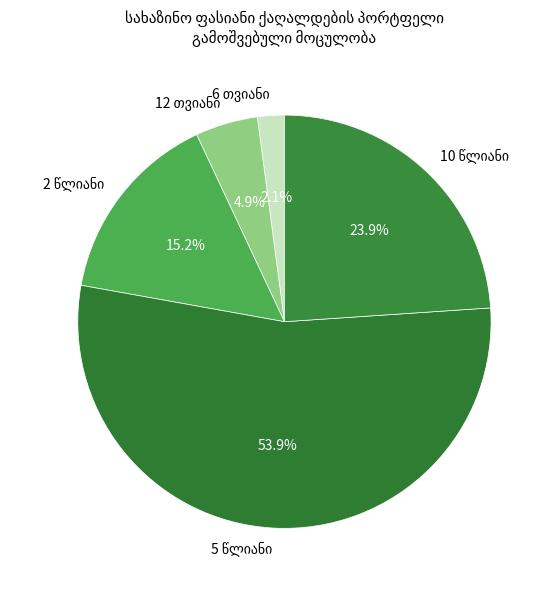

Is there any slice that represents more than half of the pie?

Yes